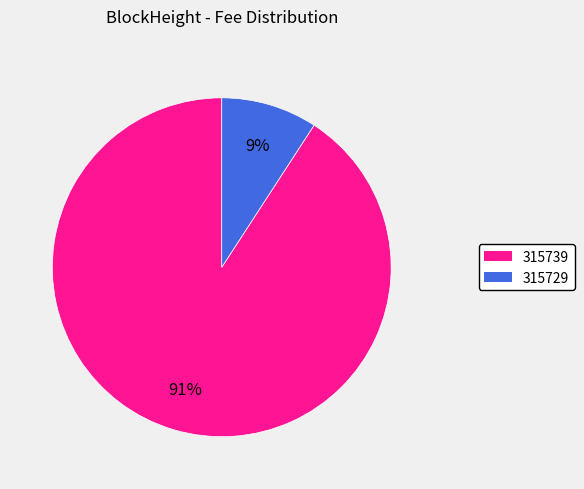

To the nearest percent, what is the combined percentage of 315739 and 315729?

100%